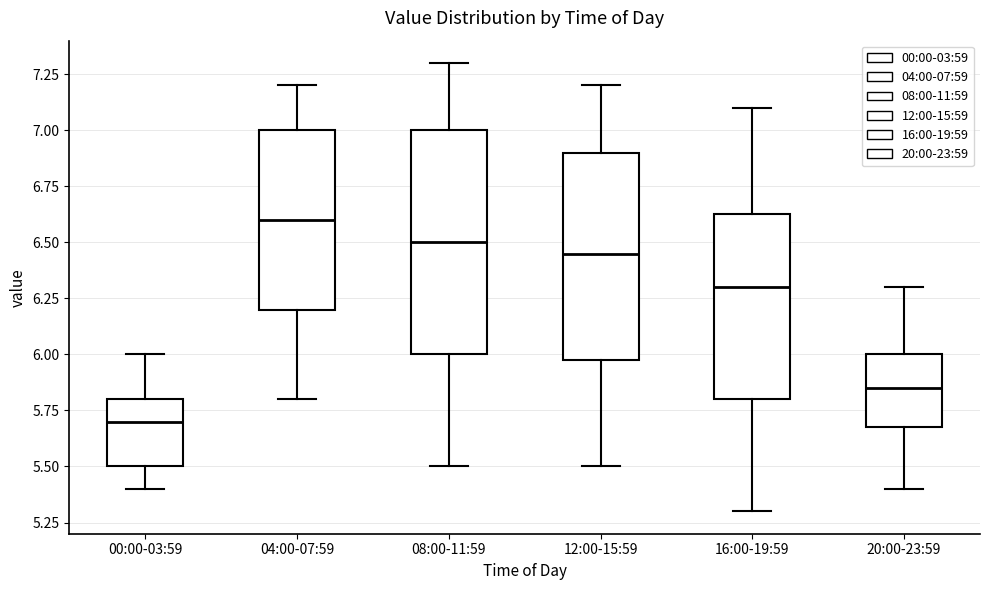

Which box has the lowest median line?

00:00-03:59